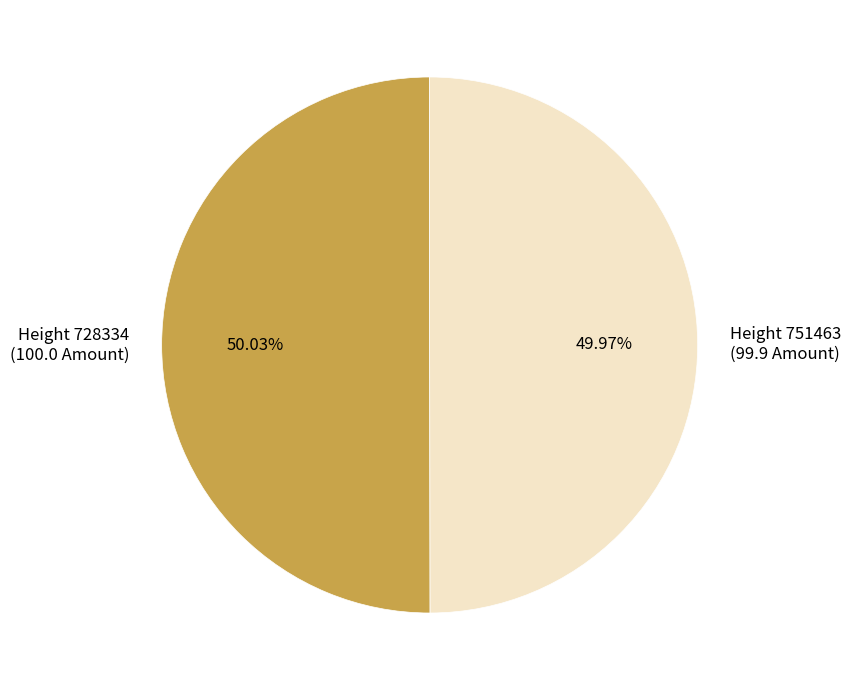

Is there any slice that represents more than half of the pie?

Yes